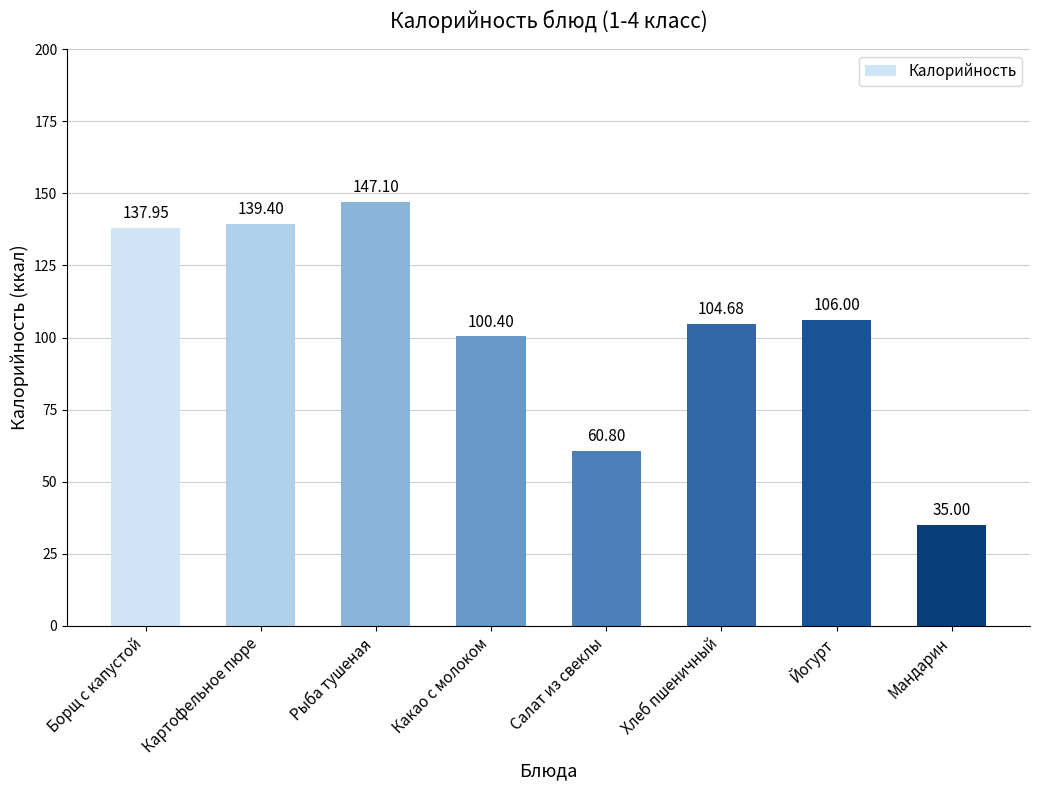

Is it true that the value at Какао с молоком is 35.3?

False